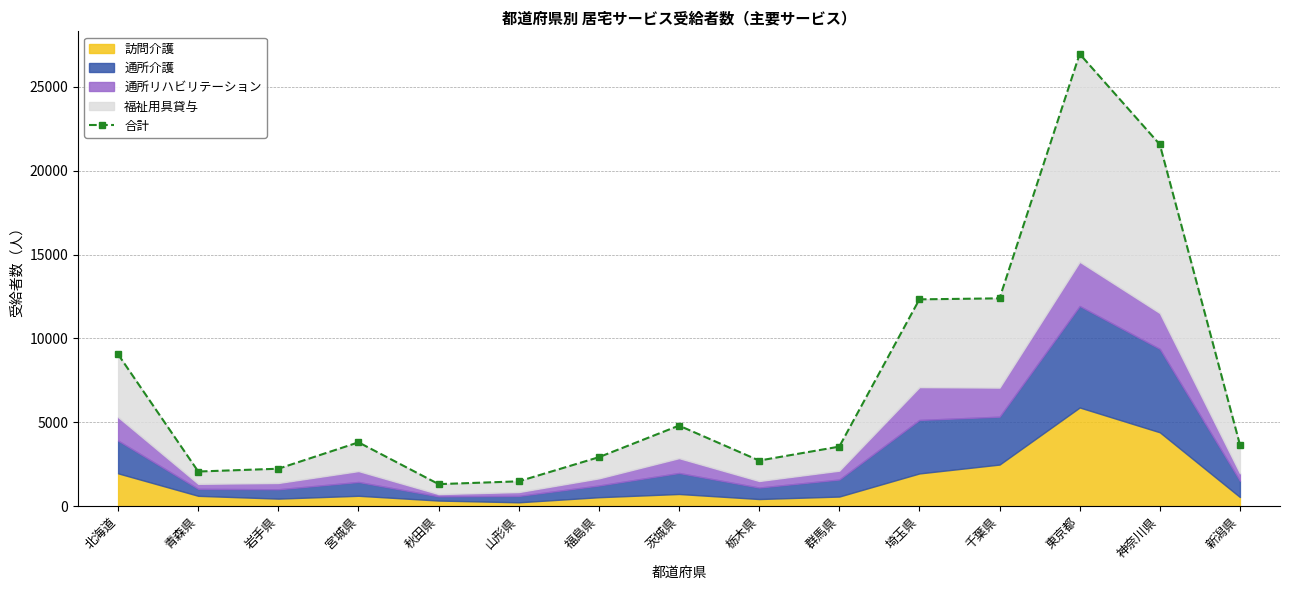

Reading left to right, list all the values displayed in this chart.

9052	2066	2232	3806	1314	1480	2920	4803	2718	3550	12330	12390	26961	21565	3659